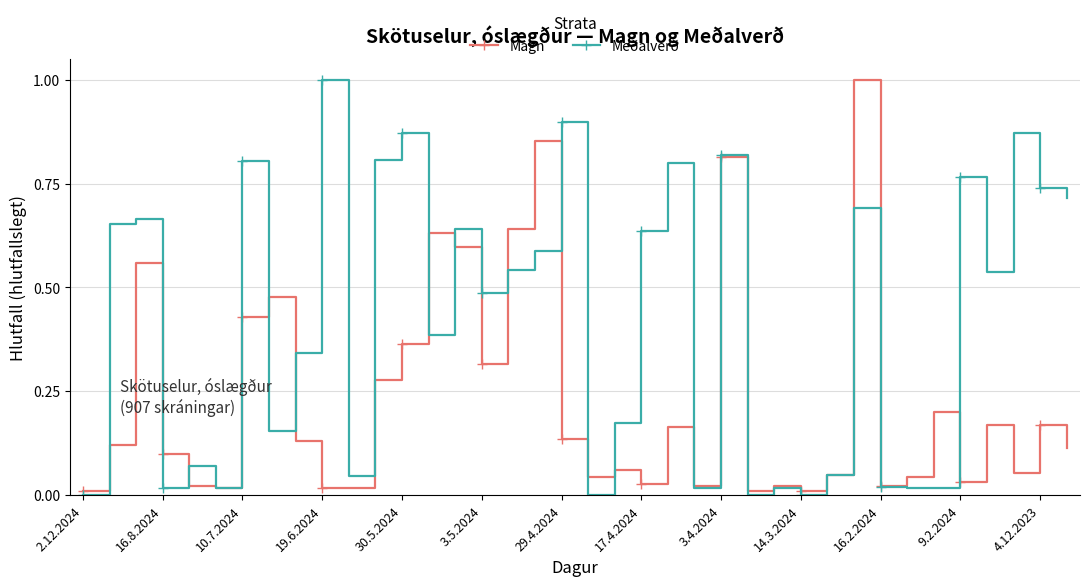

What is the highest value of the Meðalverð series?

1.0